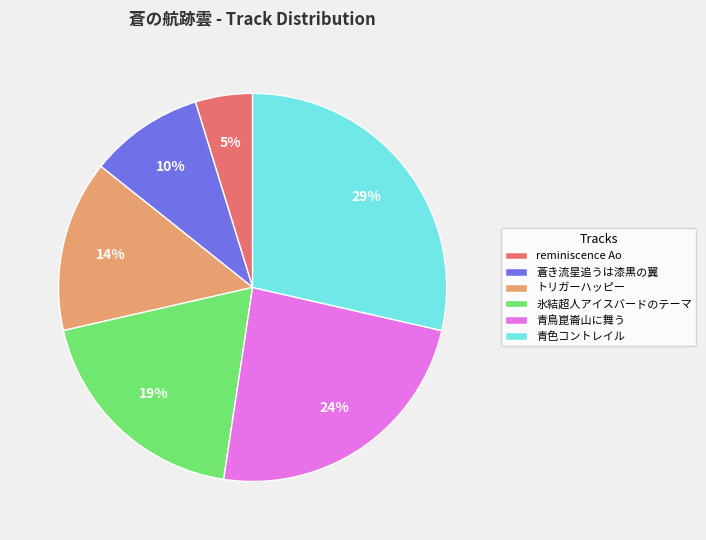

To the nearest percent, what percentage of the pie is 青色コントレイル?

29%